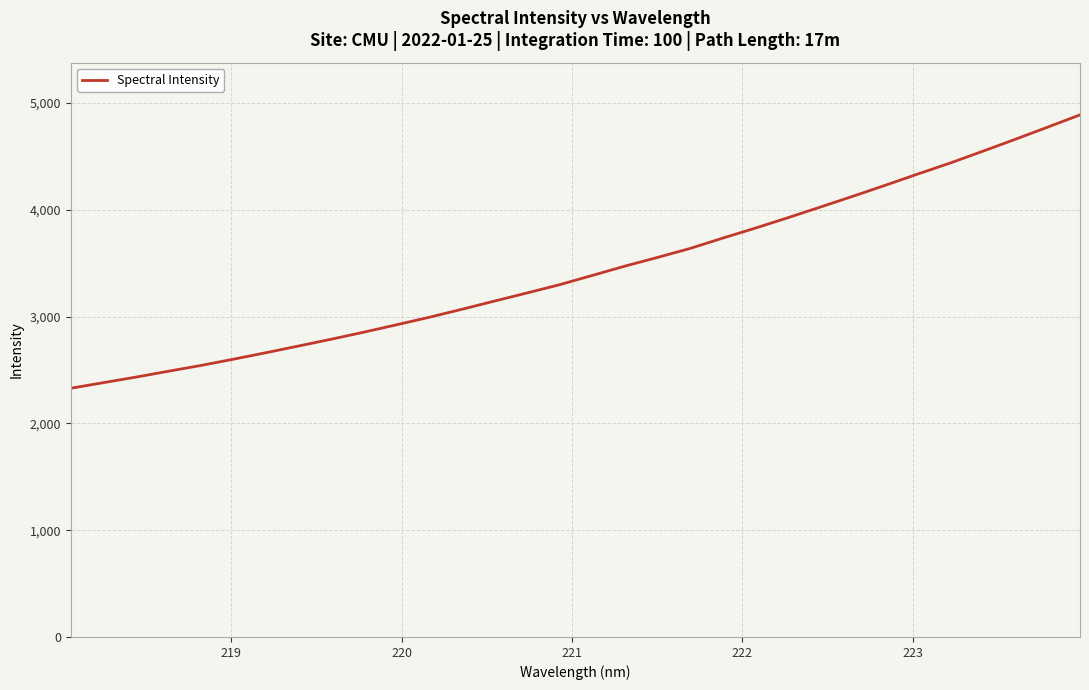

What is the difference between the second highest and second lowest values?

2392.5